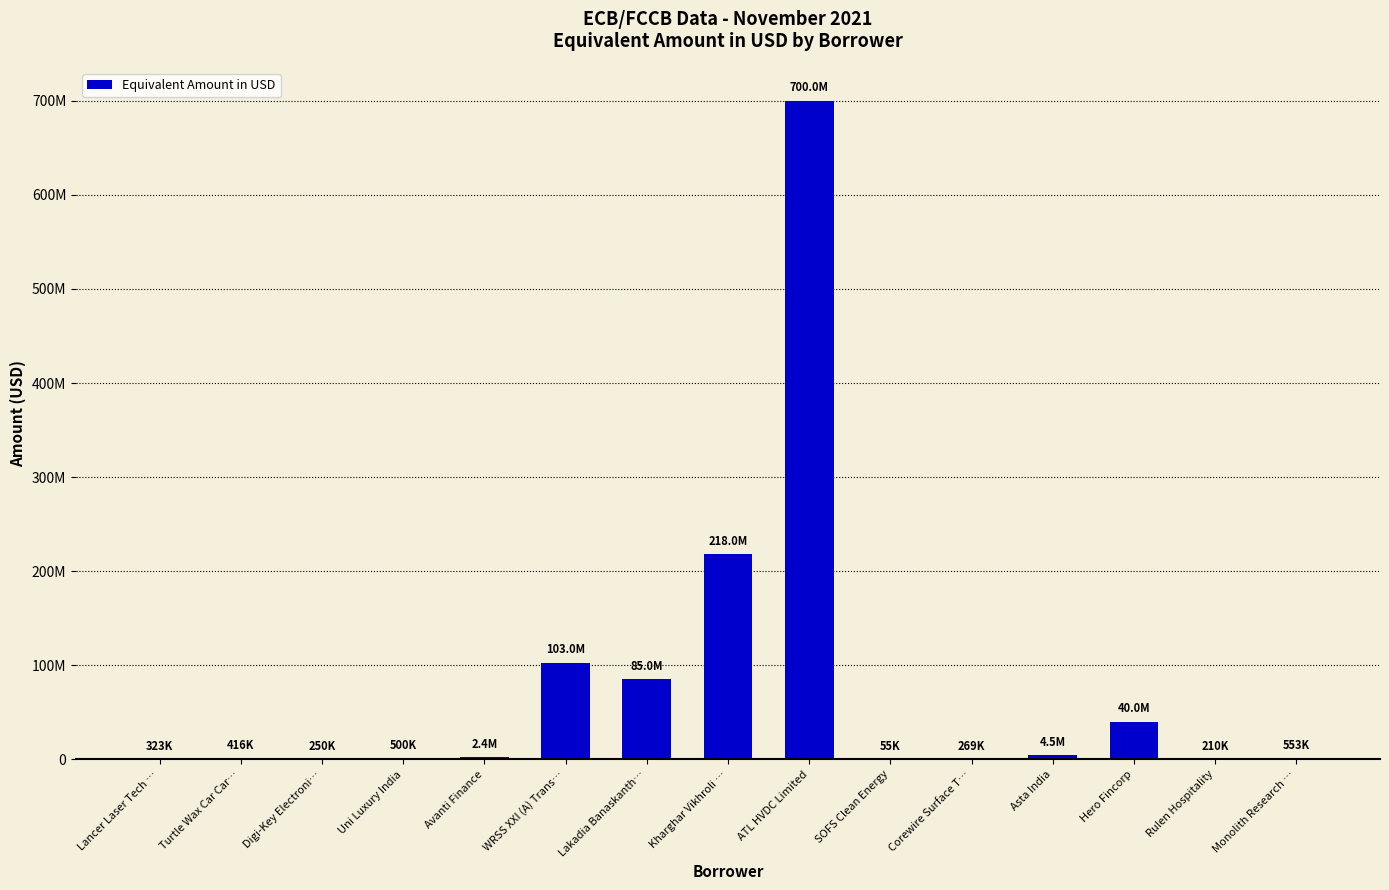

What position from the right is SOFS Clean Energy?

6